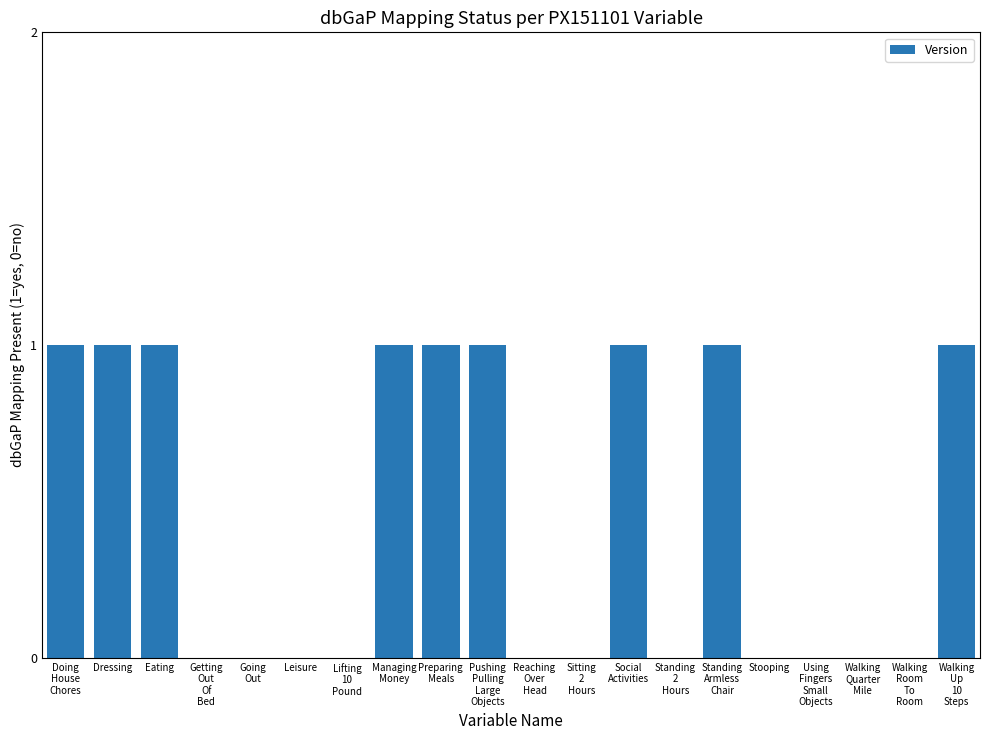

The chart shows a value of 1 at Managing
Money. True or false?

True